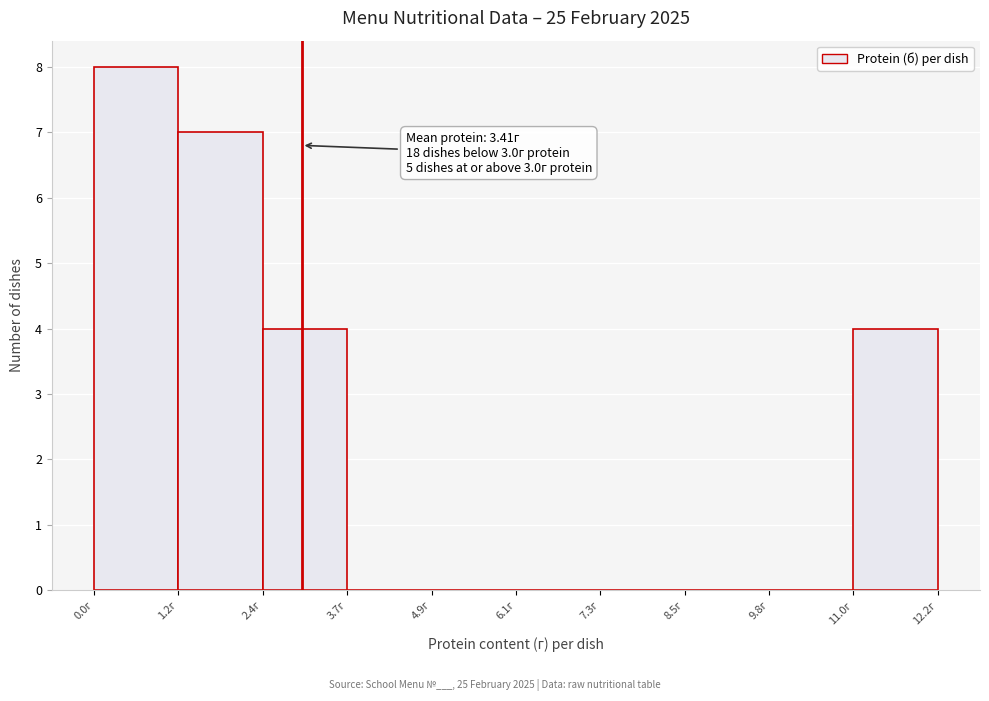

Over which range of the x-axis is the bar tallest?

0.0 to 1.2